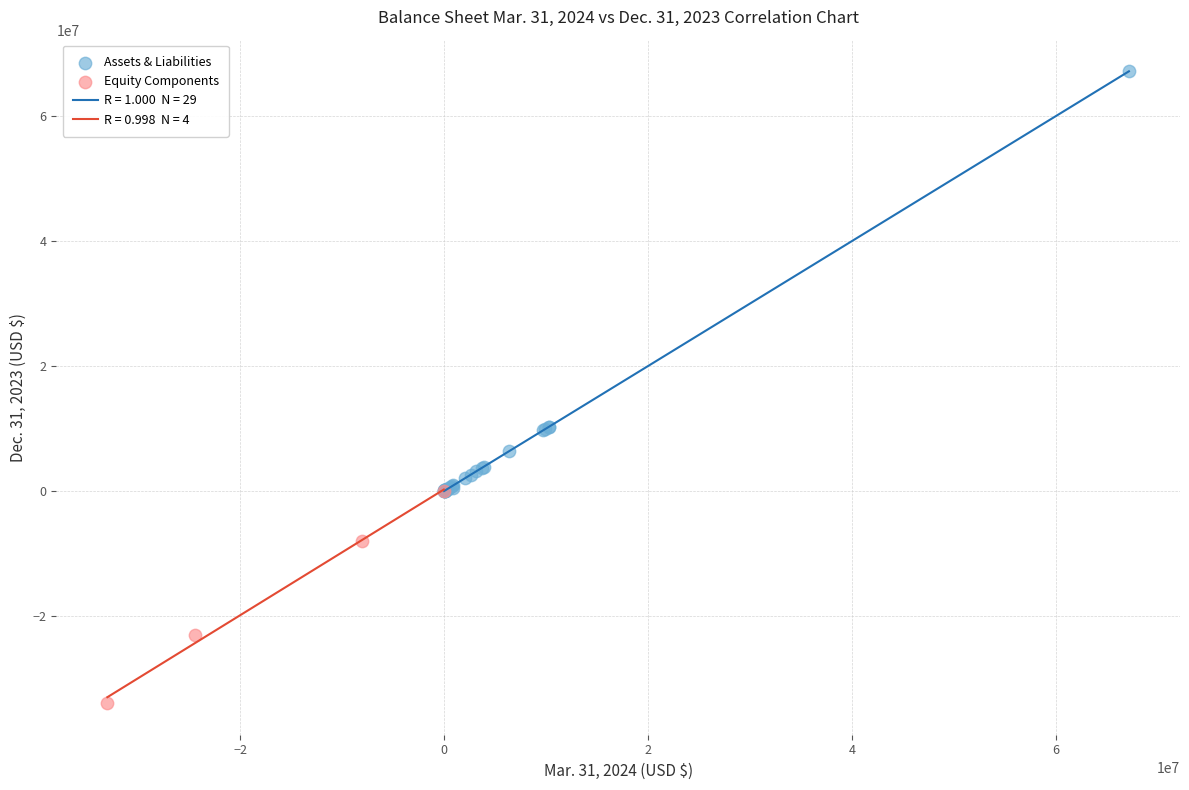

Which series reaches the maximum Y coordinate?

Assets & Liabilities